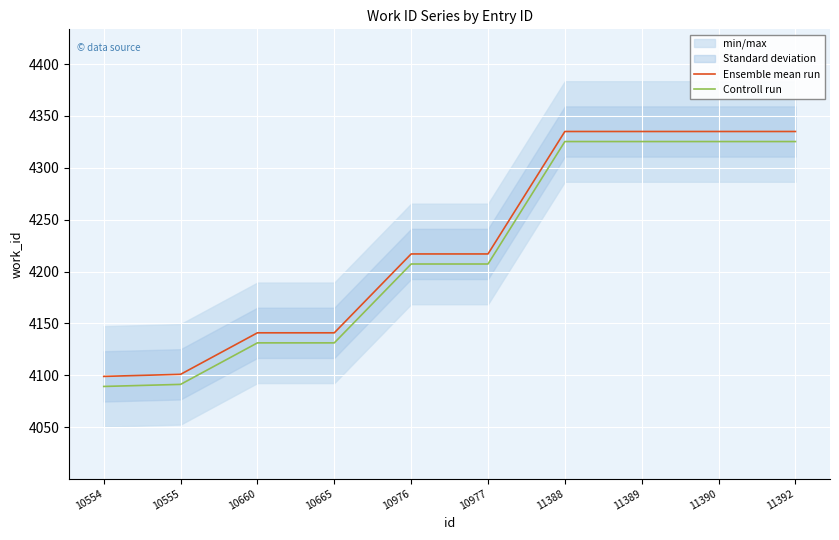

True or false: Controll run and Ensemble mean run cross at least once.

False